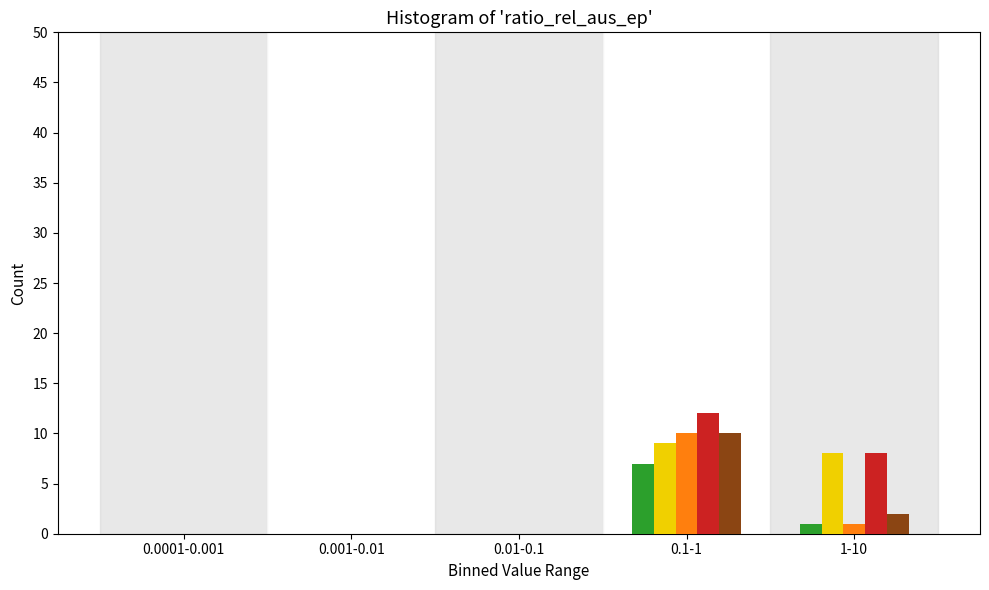

At which category is the sum across all series the highest?

0.1-1